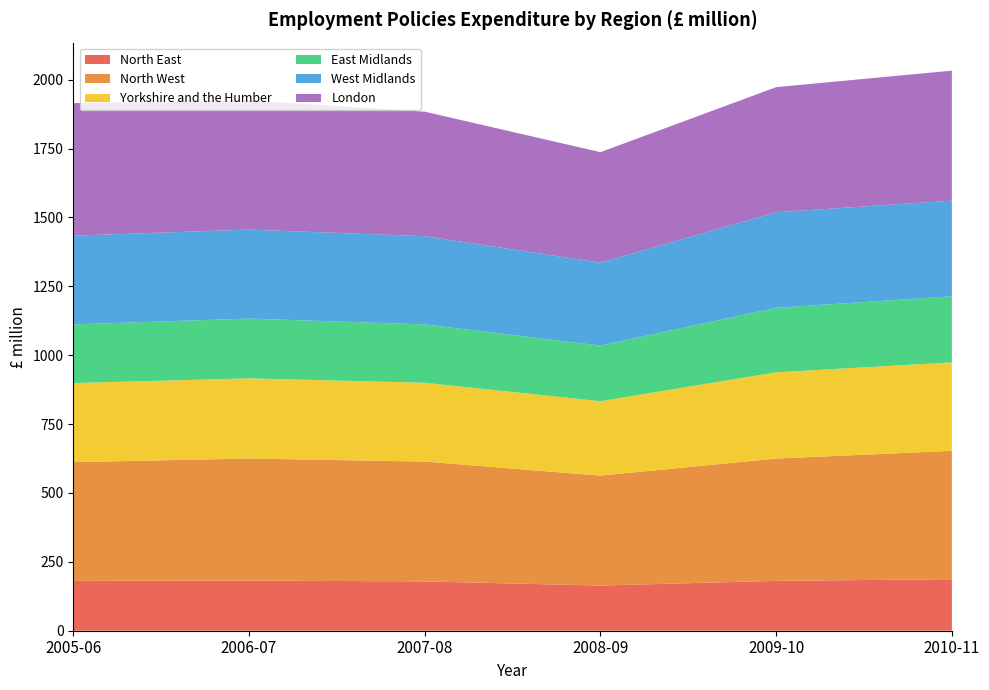

Reading left to right, what are all the values shown in this chart?

North East: 2005-06=181	2006-07=182	2007-08=179	2008-09=164	2009-10=181	2010-11=187
North West: 2005-06=431	2006-07=443	2007-08=435	2008-09=399	2009-10=444	2010-11=466
Yorkshire and the Humber: 2005-06=287	2006-07=291	2007-08=286	2008-09=270	2009-10=313	2010-11=321
East Midlands: 2005-06=213	2006-07=217	2007-08=212	2008-09=202	2009-10=234	2010-11=240
West Midlands: 2005-06=322	2006-07=323	2007-08=320	2008-09=301	2009-10=347	2010-11=347
London: 2005-06=481	2006-07=469	2007-08=452	2008-09=401	2009-10=454	2010-11=472